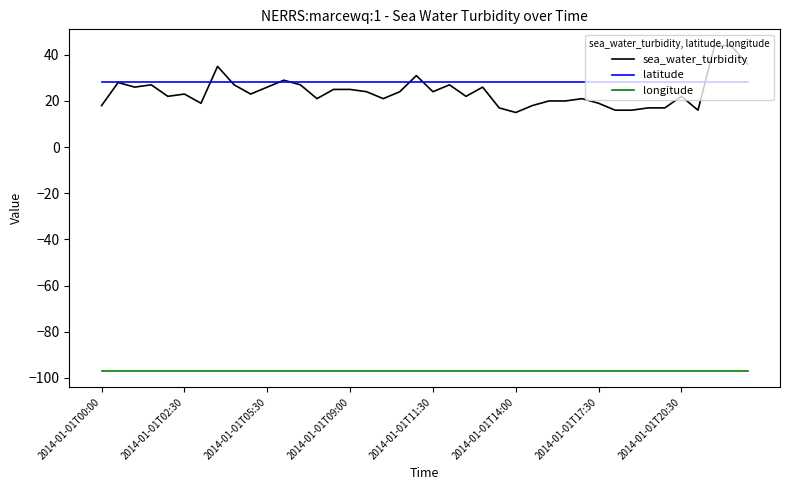

True or false: longitude and latitude intersect in this chart.

False